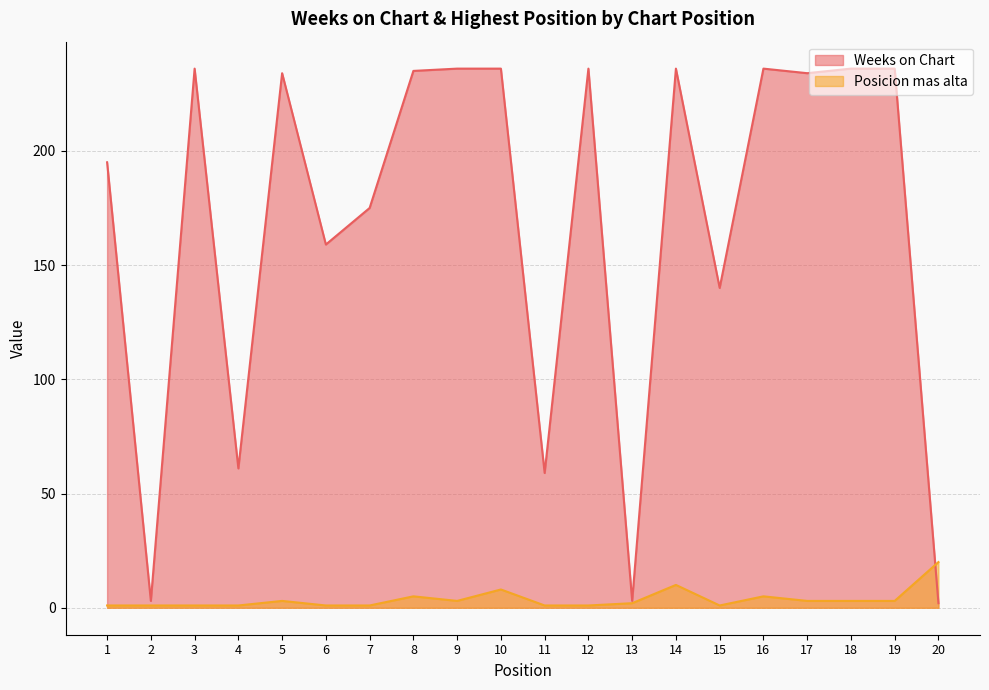

Reading left to right, list all the values displayed in this chart.

Weeks on Chart: 1=195	2=3	3=236	4=61	5=234	6=159	7=175	8=235	9=236	10=236	11=59	12=236	13=3	14=236	15=140	16=236	17=234	18=236	19=236	20=2
Posicion mas alta: 1=1	2=1	3=1	4=1	5=3	6=1	7=1	8=5	9=3	10=8	11=1	12=1	13=2	14=10	15=1	16=5	17=3	18=3	19=3	20=20